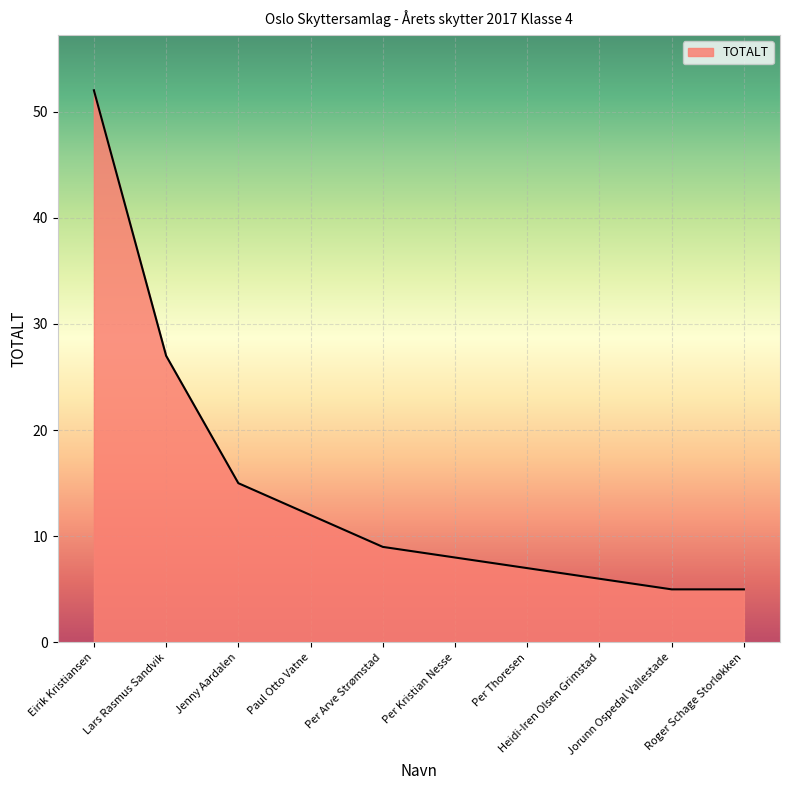

What is the minimum value shown in the chart?

5